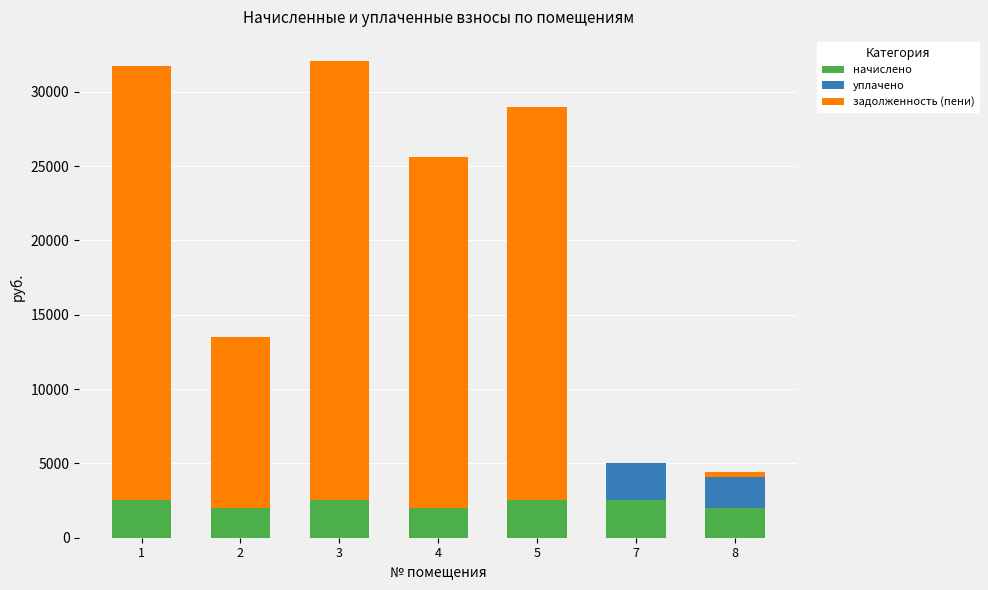

The value of начислено at 7 is 2520.2. True or false?

True